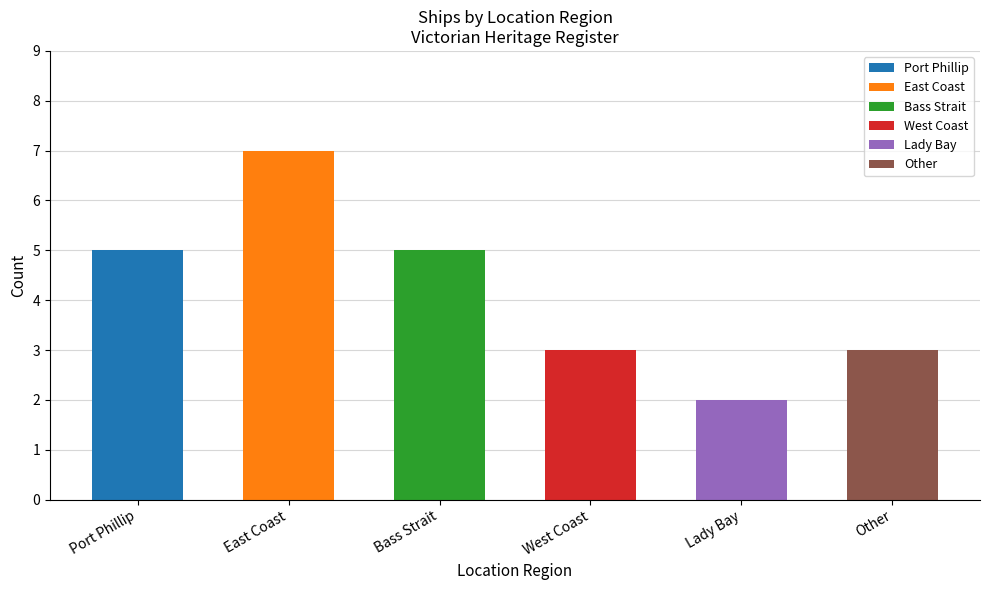

Read the value at Bass Strait.

5